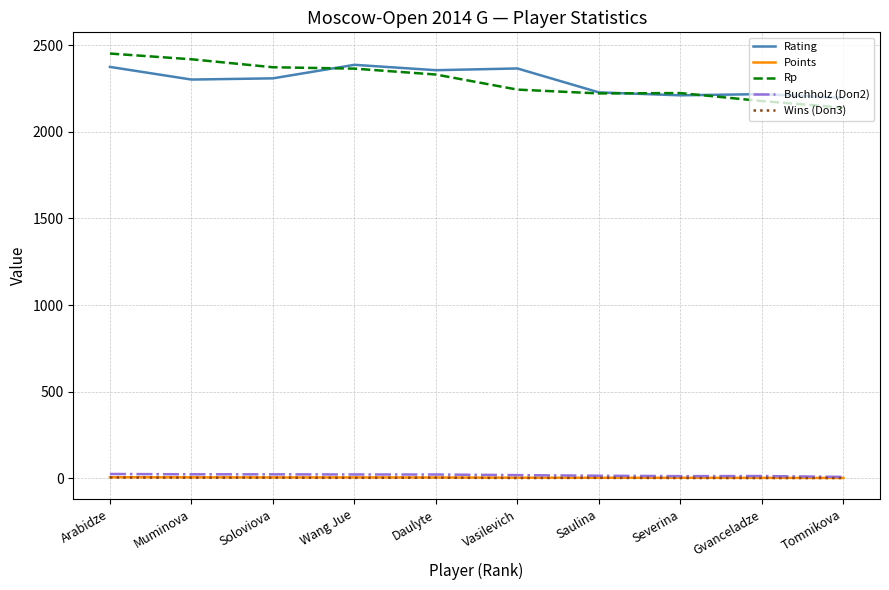

What is the maximum value for Points?

6.5